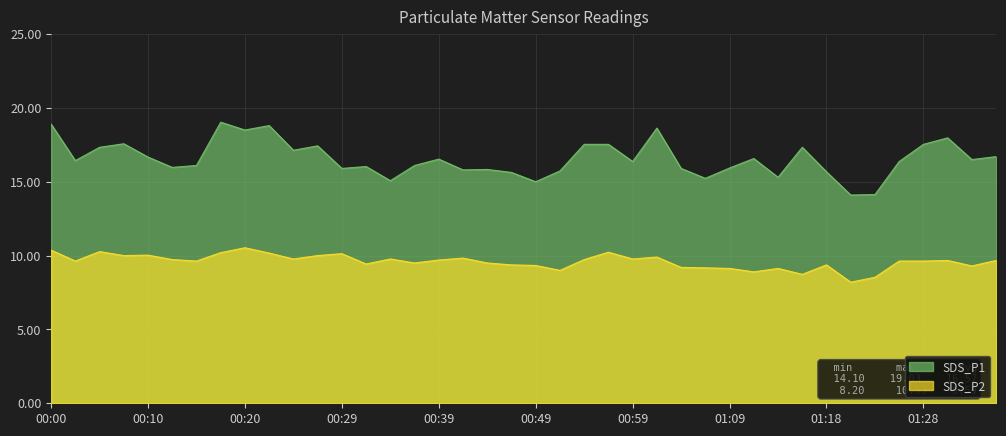

At which label does SDS_P2 reach its minimum?

01:21